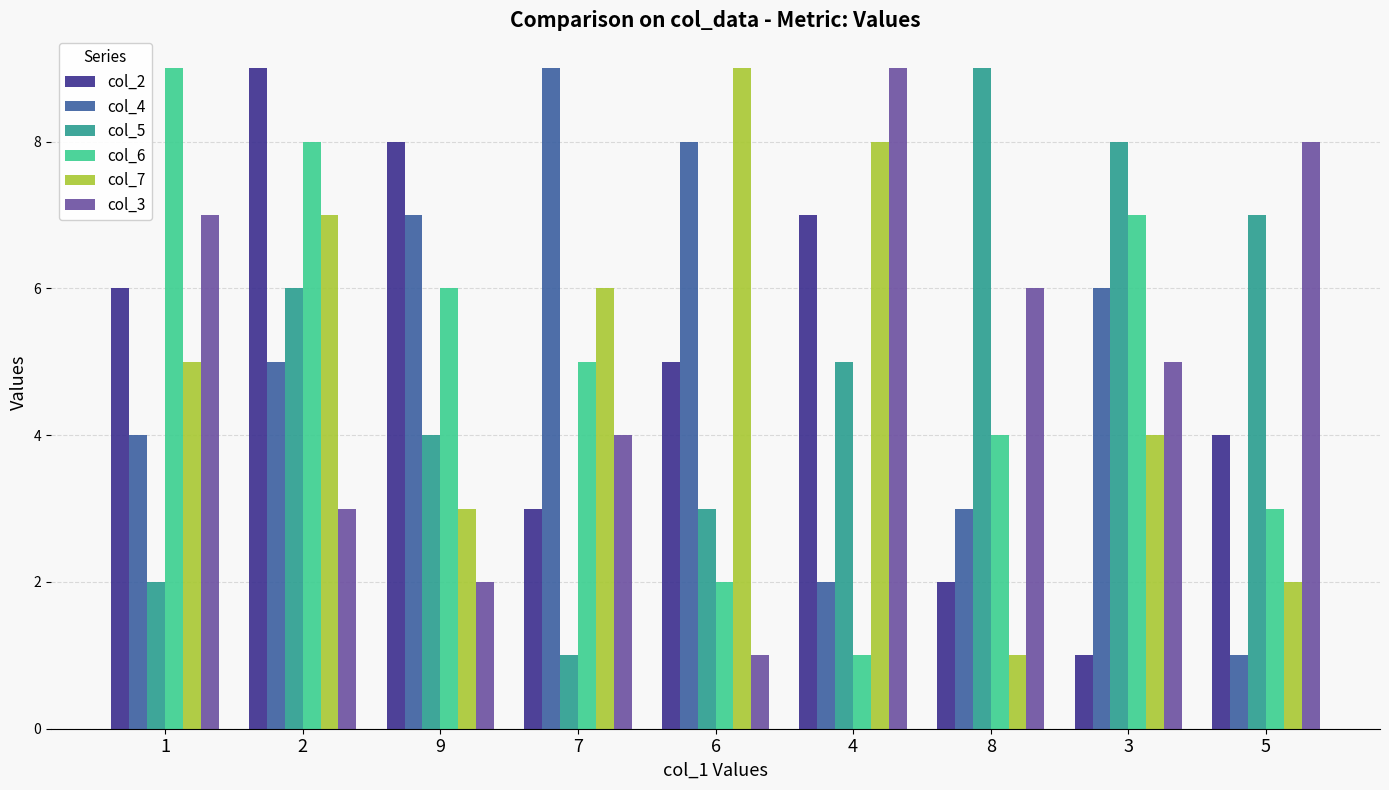

Reading right to left, what are all the values shown in this chart?

col_2: 4	1	2	7	5	3	8	9	6
col_4: 1	6	3	2	8	9	7	5	4
col_5: 7	8	9	5	3	1	4	6	2
col_6: 3	7	4	1	2	5	6	8	9
col_7: 2	4	1	8	9	6	3	7	5
col_3: 8	5	6	9	1	4	2	3	7